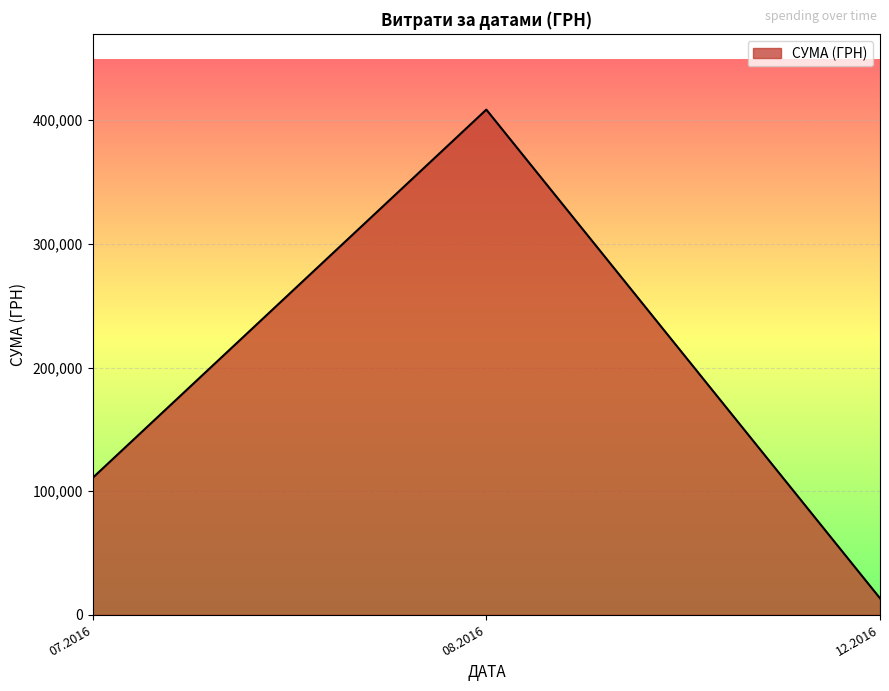

Reading left to right, extract all data points from this chart.

110757.9	408627.1	13360.0